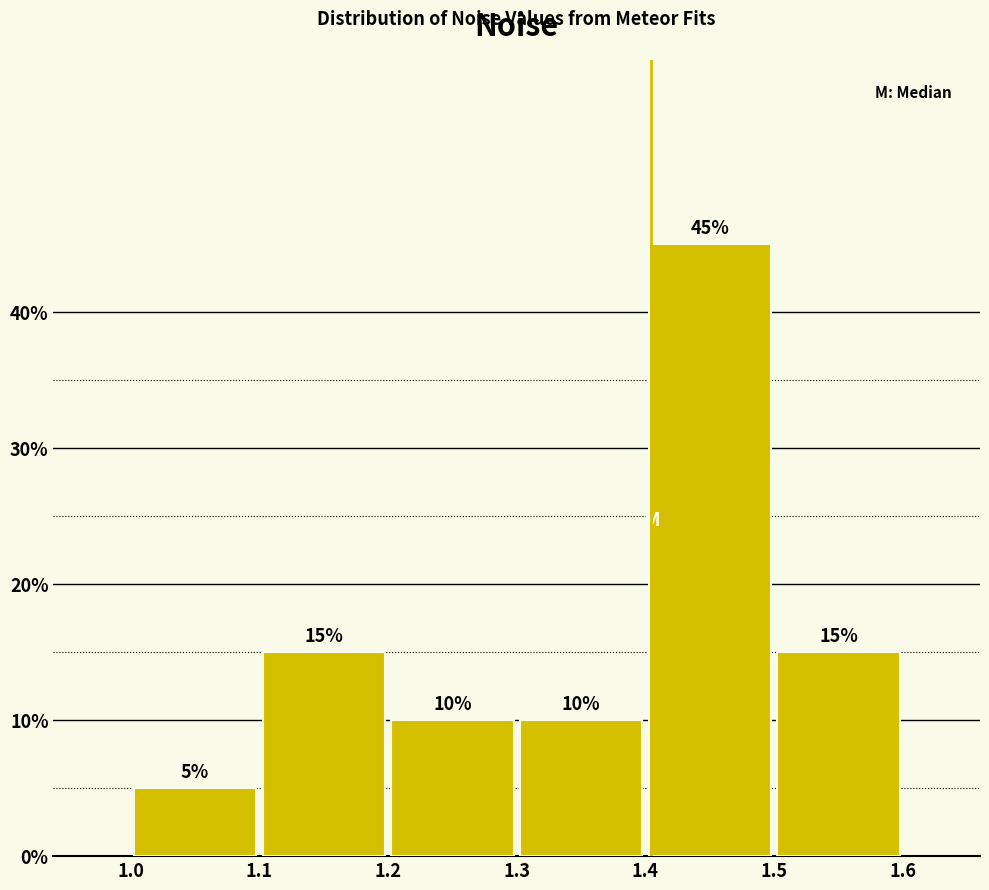

Reading left to right, transcribe this chart: for each bar, give the range it covers on the x-axis and its height.

1.0 to 1.1: 5
1.1 to 1.2: 15
1.2 to 1.3: 10
1.3 to 1.4: 10
1.4 to 1.5: 45
1.5 to 1.6: 15